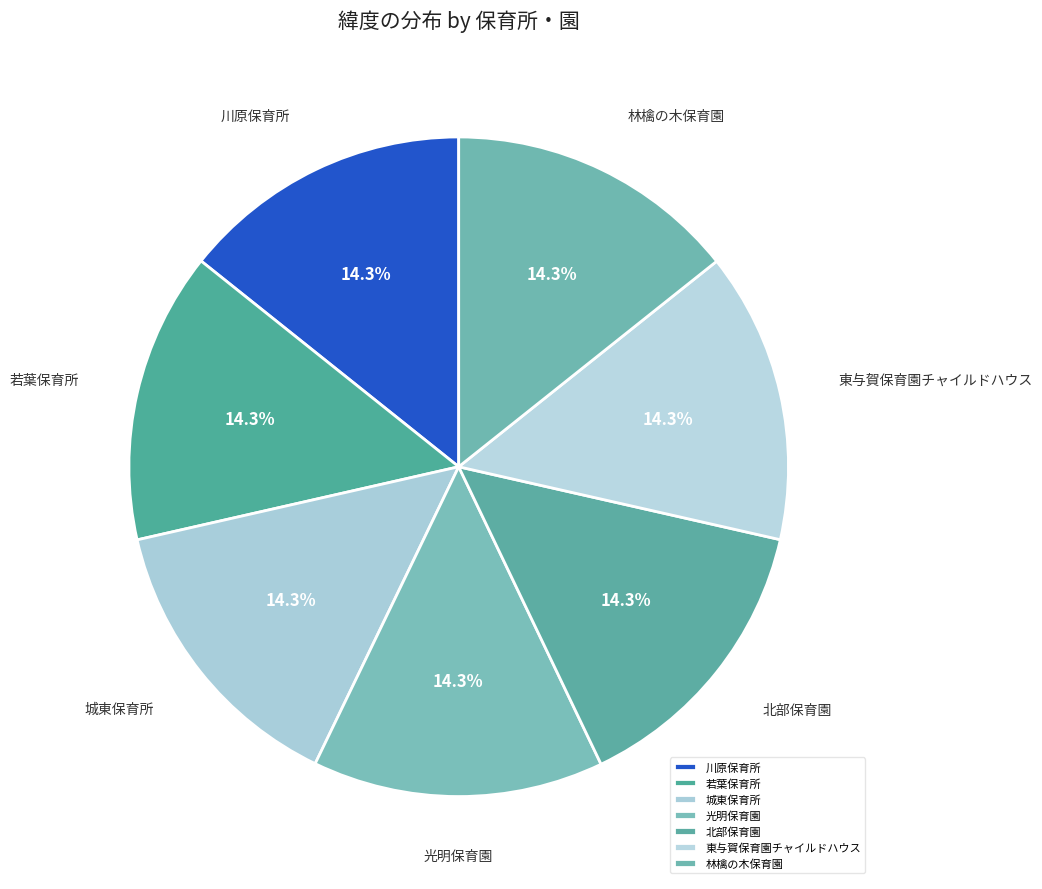

What is the ratio of the value at 若葉保育所 to the value at 川原保育所?

1.0